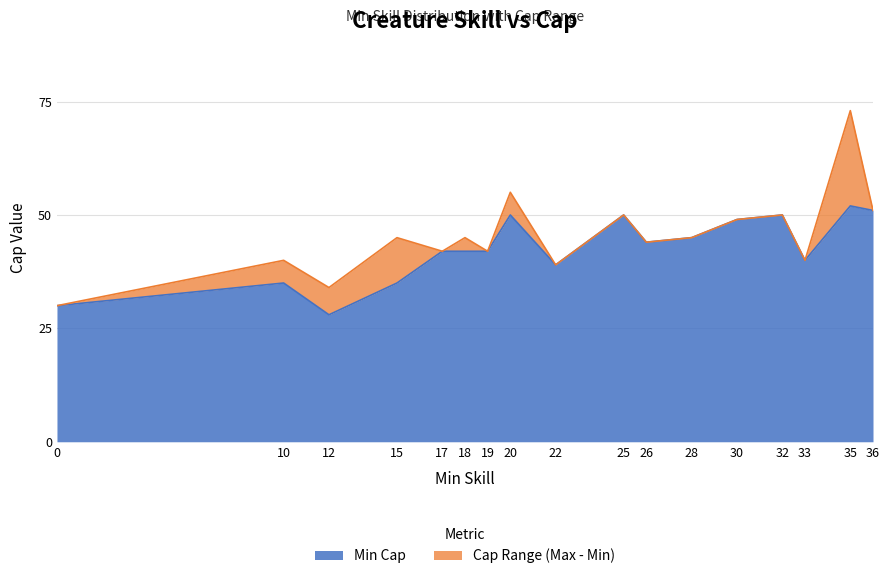

True or false: Min Cap and Max Cap intersect in this chart.

False